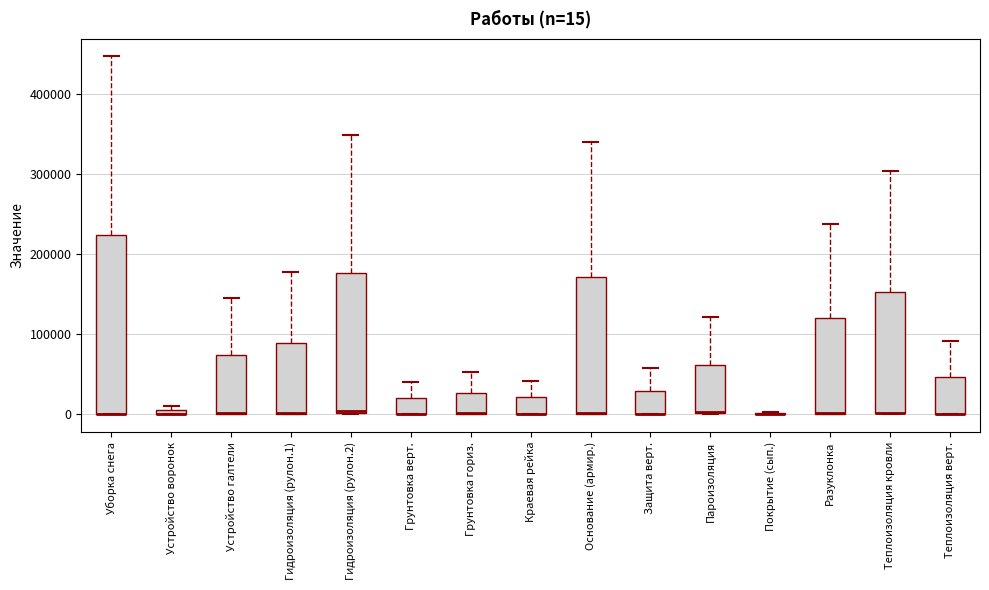

Which box is the tallest, from its lower edge to its upper edge?

Уборка снега